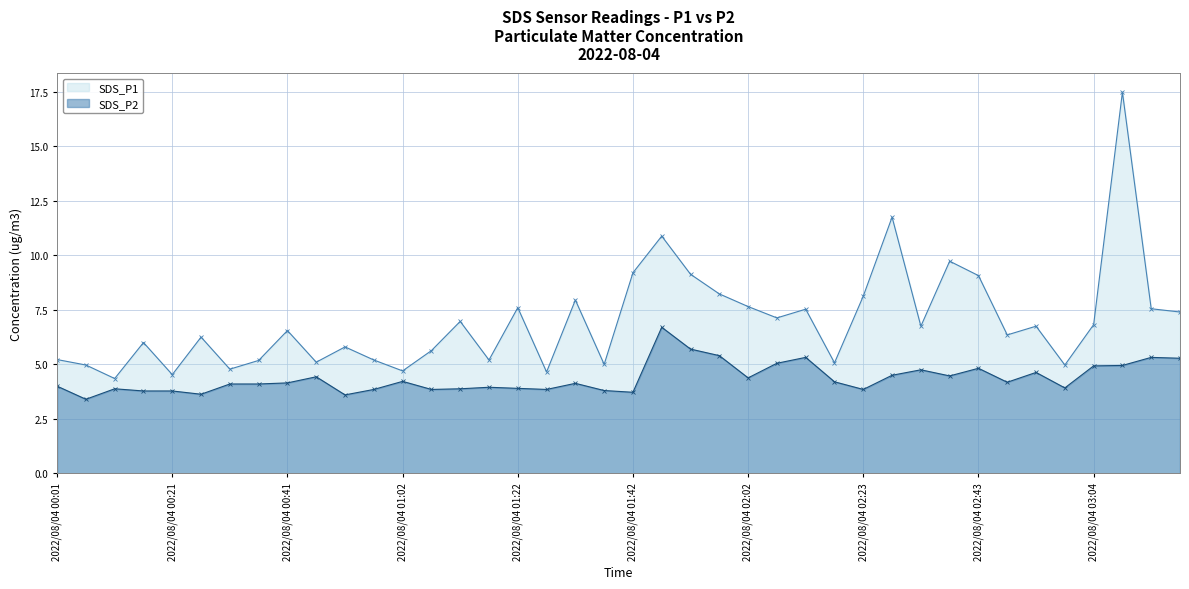

How many lines are shown in the chart?

2